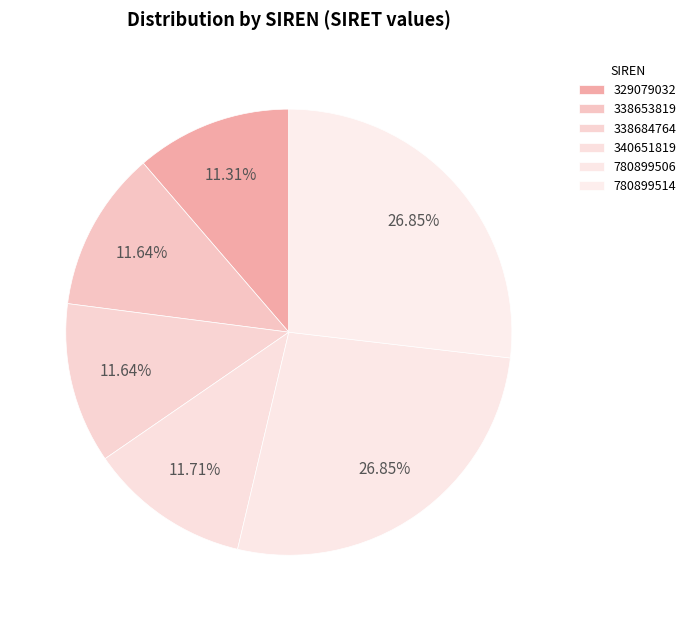

Is there a majority slice in this chart?

No